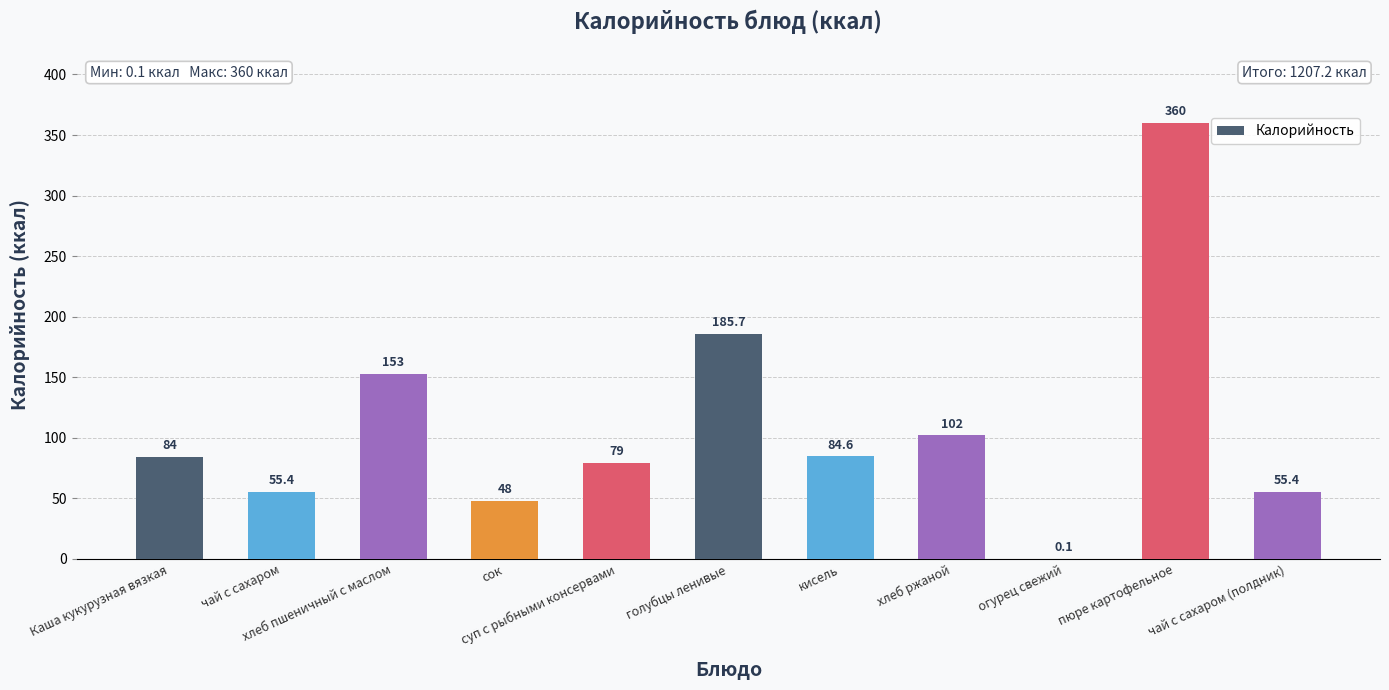

Reading left to right, what are all the values shown in this chart?

84.0	55.4	153.0	48.0	79.0	185.7	84.6	102.0	0.1	360.0	55.4